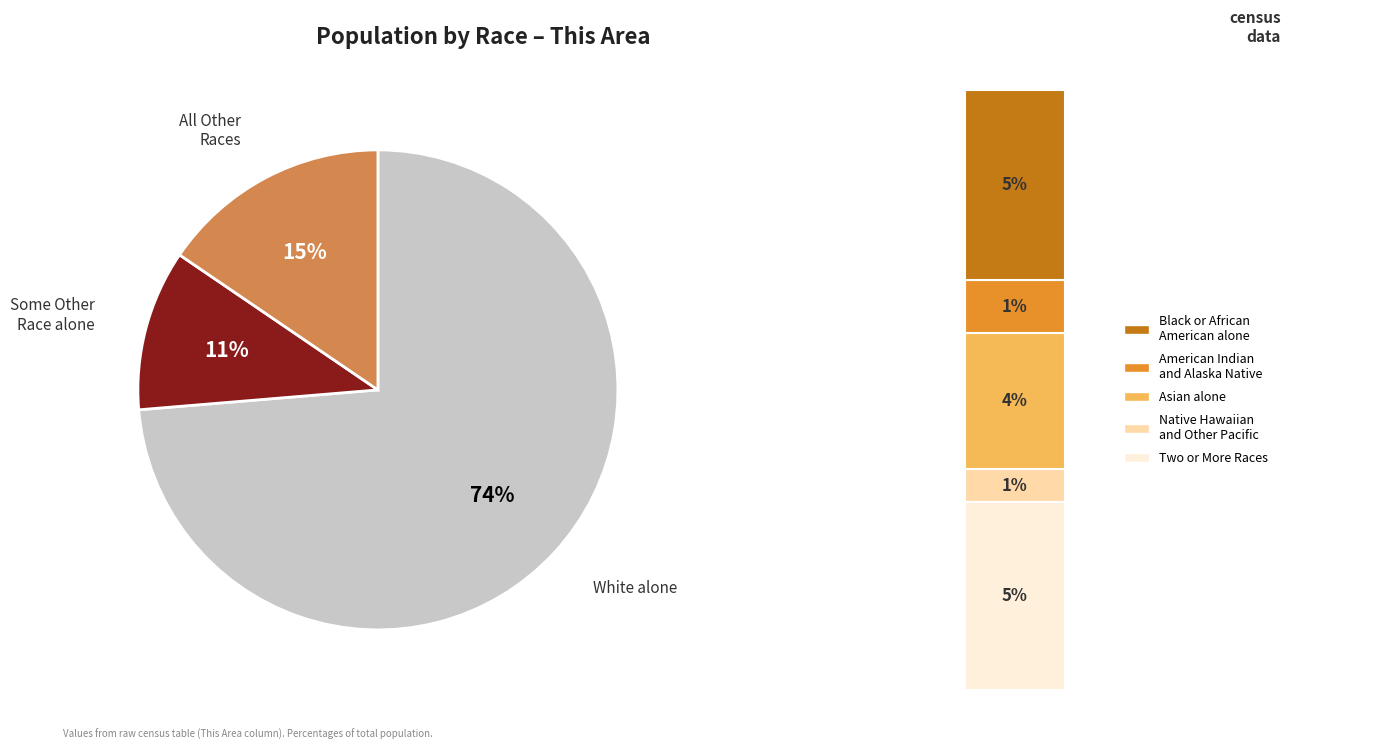

What is the ratio of the value at Some Other Race alone to the value at Black or African American alone?

2.2